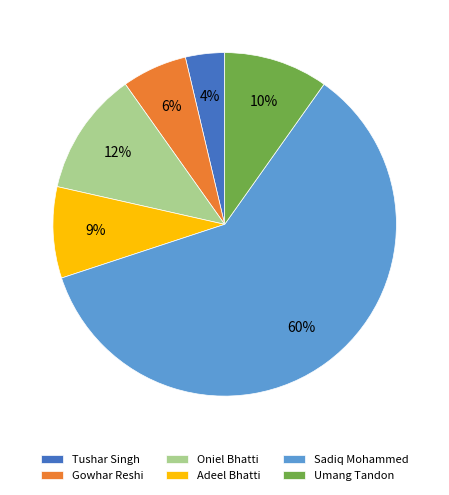

Does Sadiq Mohammed represent more than half of the total?

Yes